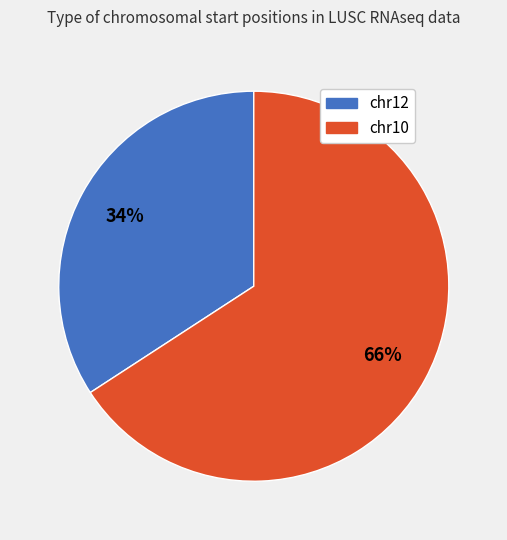

Does any single category account for the majority?

Yes